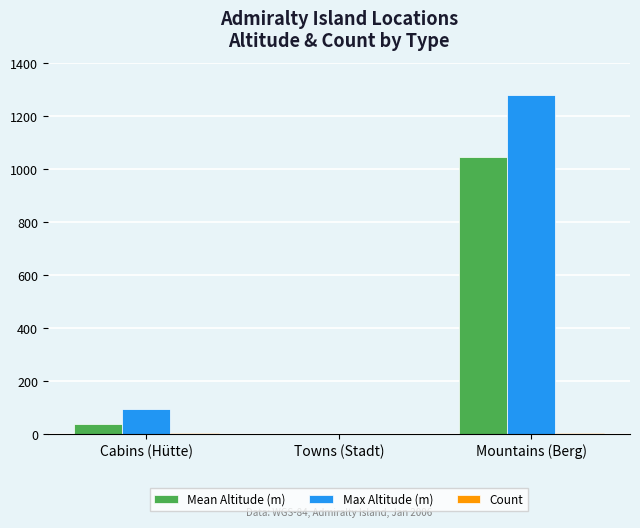

Which series changed the most between Towns (Stadt) and Mountains (Berg)?

Max Altitude (m)